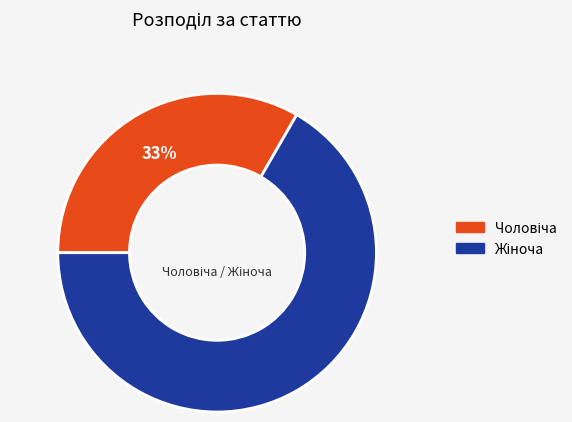

Does any single category account for the majority?

Yes